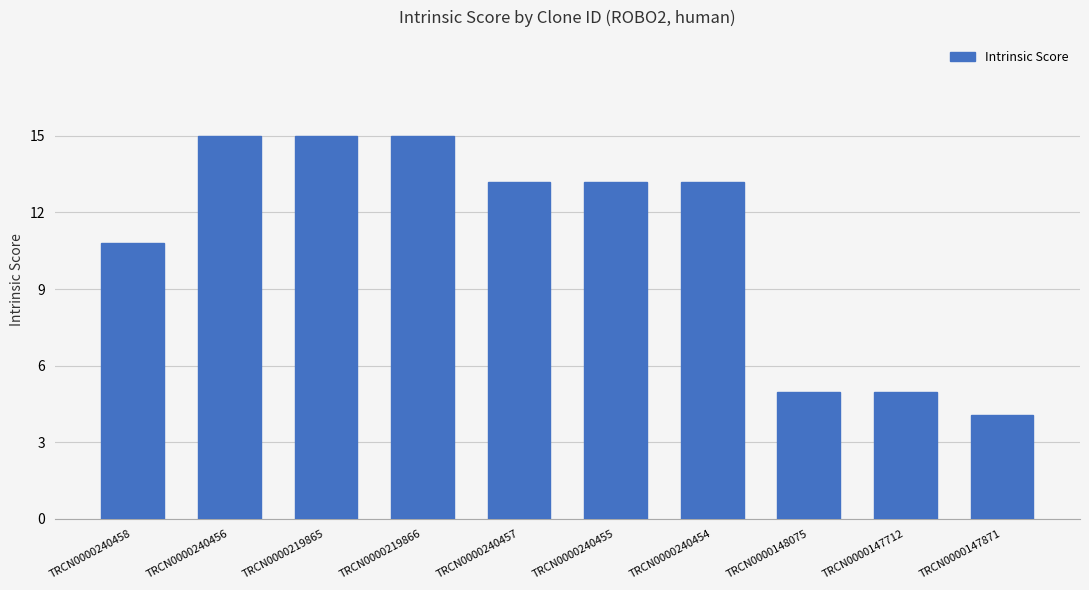

Between TRCN0000147871 and TRCN0000219866, which is larger?

TRCN0000219866